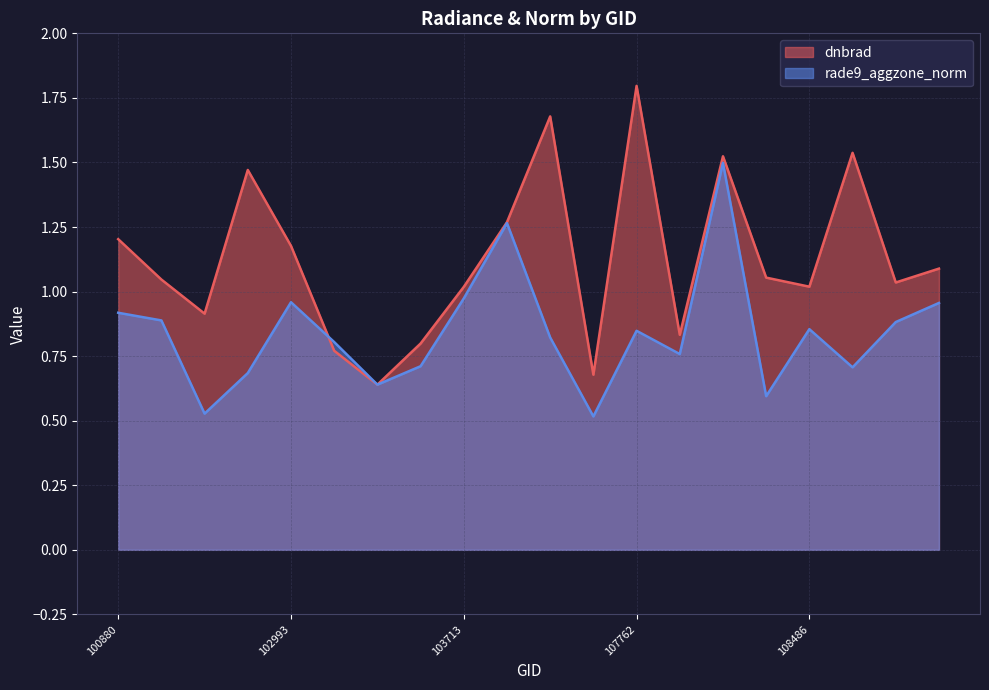

At which label does rade9_aggzone_norm reach its peak?

108121